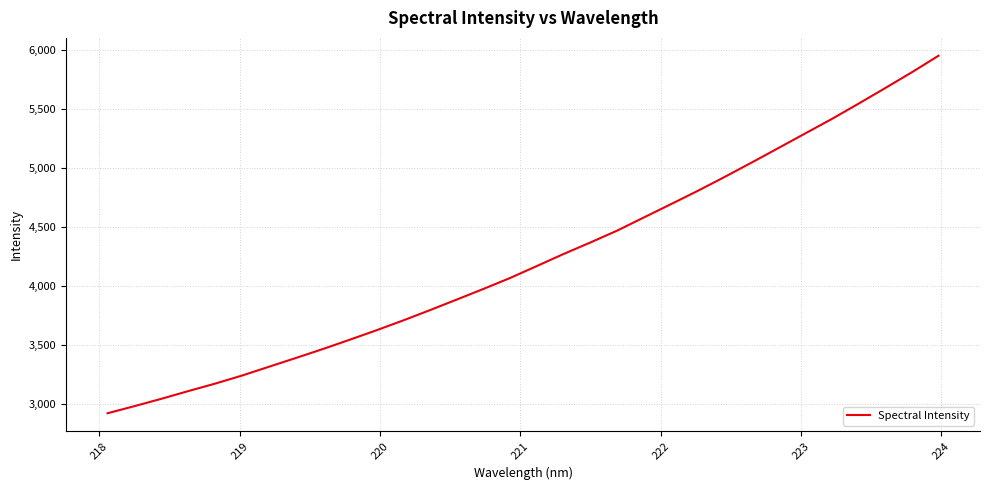

Count the number of data series in this chart.

1